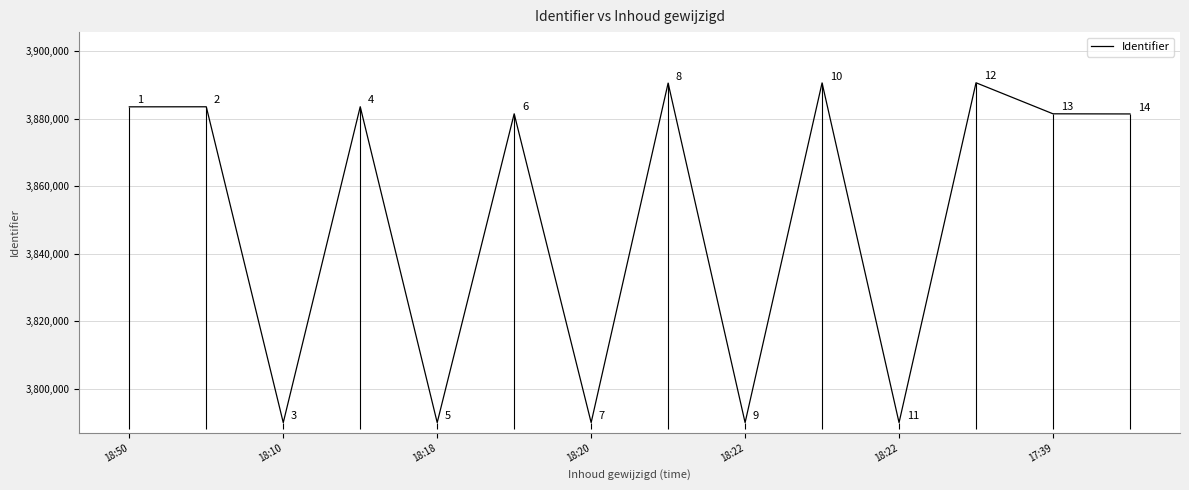

What is the value of the 7th point from the left?

3789985